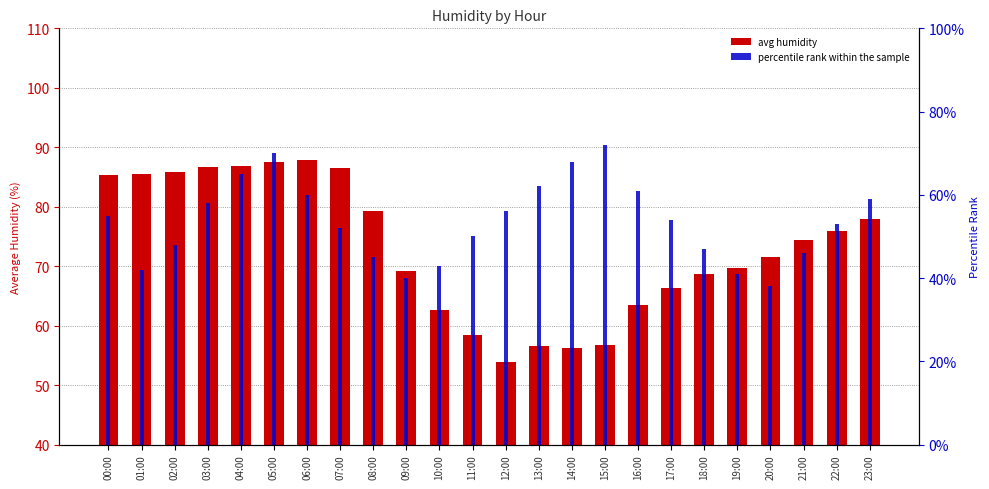

What is the highest value of the avg humidity series?

87.9